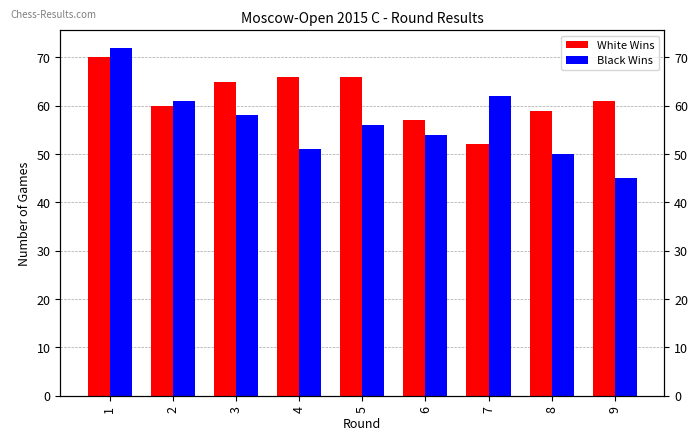

At which label does White Wins reach its minimum?

7